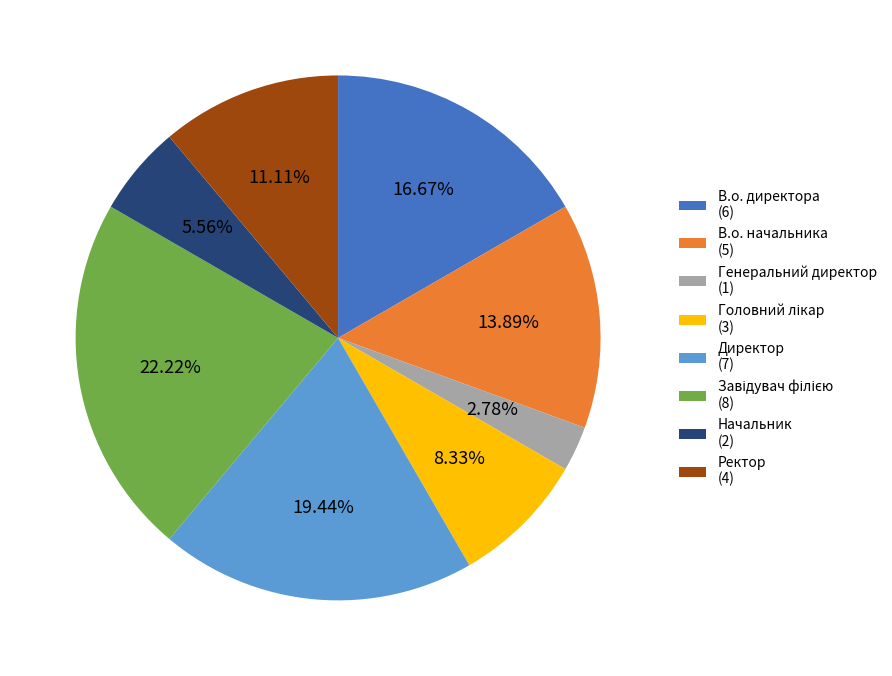

Is there any slice that represents more than half of the pie?

No